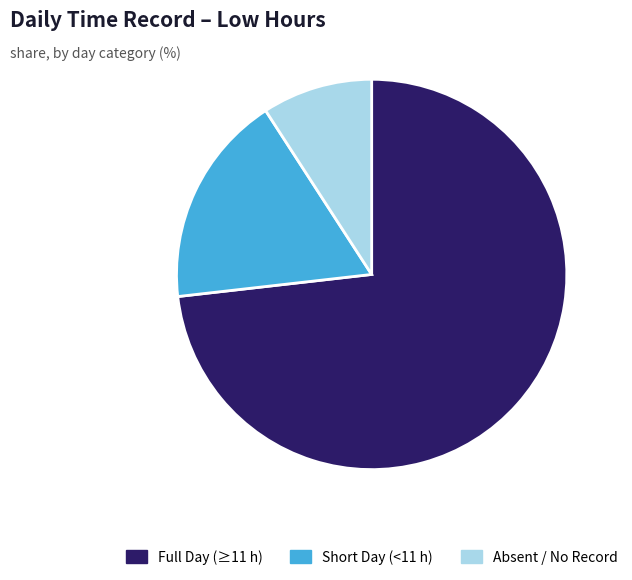

Which category has the smallest portion of the pie?

Absent / No Record